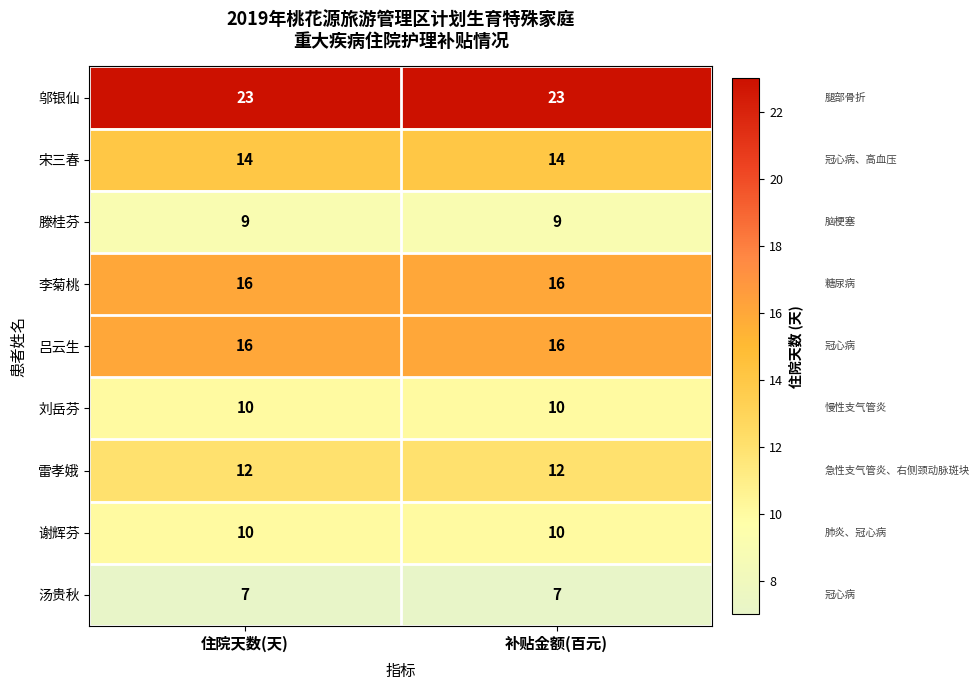

Reading left to right, what are all the values shown in this chart?

邬银仙: 住院天数(天)=23	补贴金额(百元)=23
宋三春: 住院天数(天)=14	补贴金额(百元)=14
滕桂芬: 住院天数(天)=9	补贴金额(百元)=9
李菊桃: 住院天数(天)=16	补贴金额(百元)=16
吕云生: 住院天数(天)=16	补贴金额(百元)=16
刘岳芬: 住院天数(天)=10	补贴金额(百元)=10
雷孝娥: 住院天数(天)=12	补贴金额(百元)=12
谢辉芬: 住院天数(天)=10	补贴金额(百元)=10
汤贵秋: 住院天数(天)=7	补贴金额(百元)=7